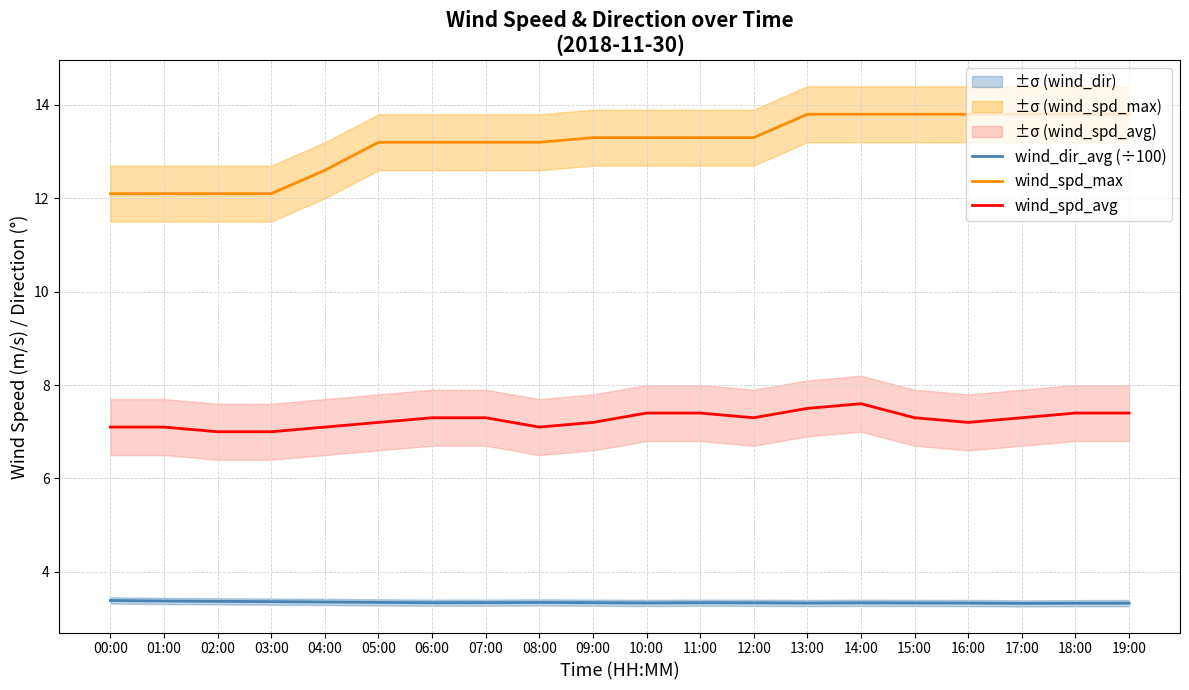

What is the label of the 9th point from the right?

11:00